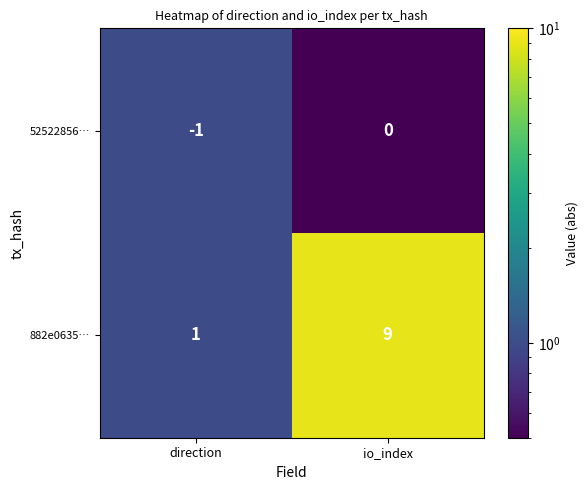

Which series changed the most between direction and io_index?

882e0635…